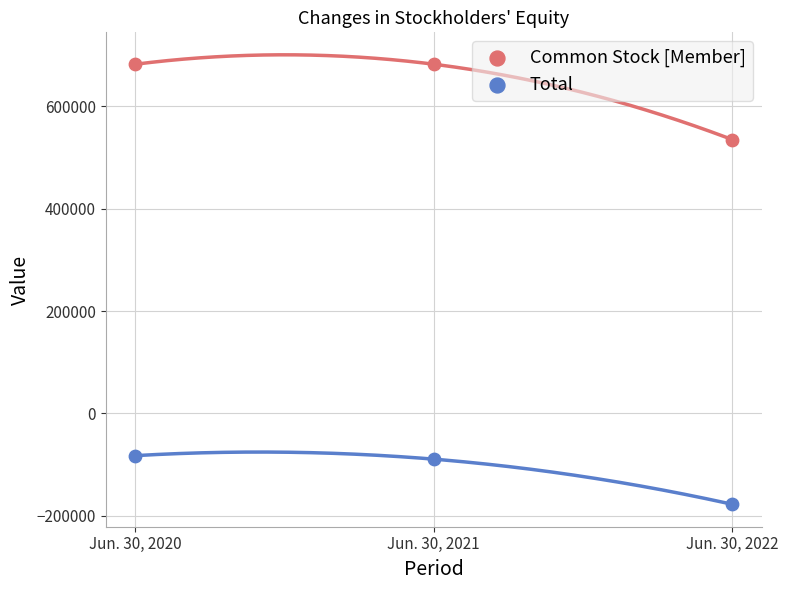

Across all series, what Y value is closest to 252294?

534750